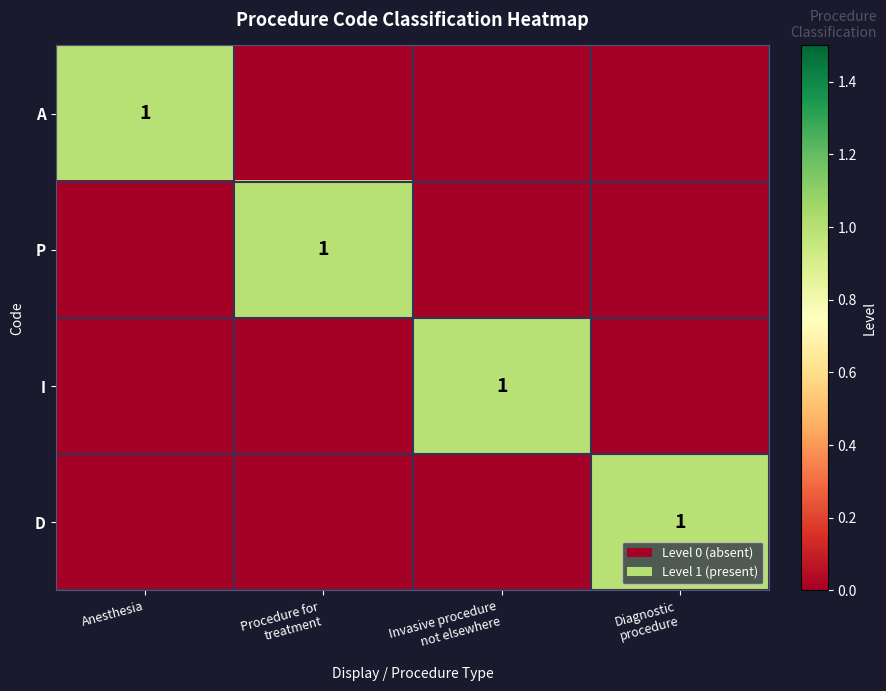

At which category is the sum across all series the highest?

Anesthesia